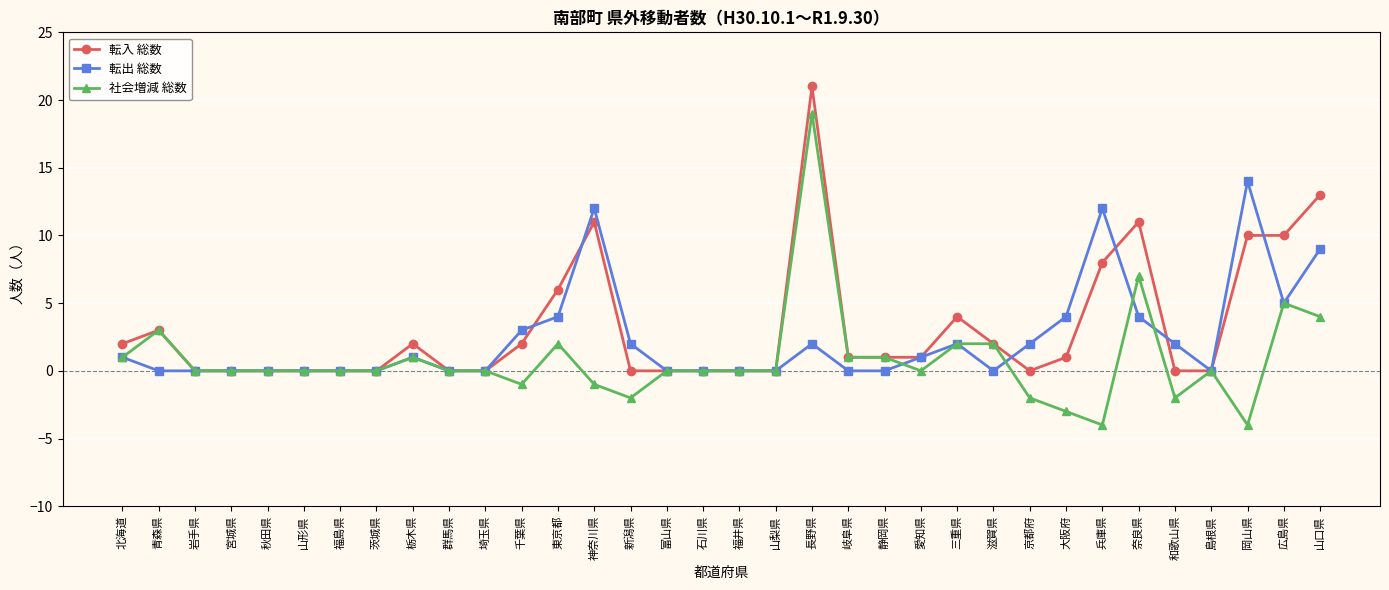

Rank the series at 長野県 from lowest to highest value.

転出 総数, 社会増減 総数, 転入 総数